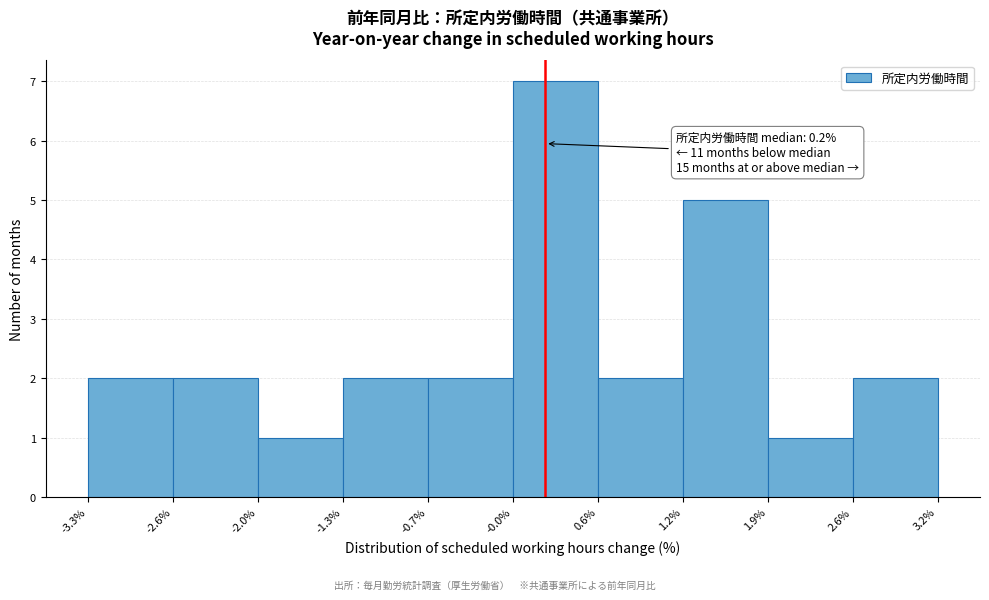

Over which range of the x-axis is the bar tallest?

-0.0% to 0.6%